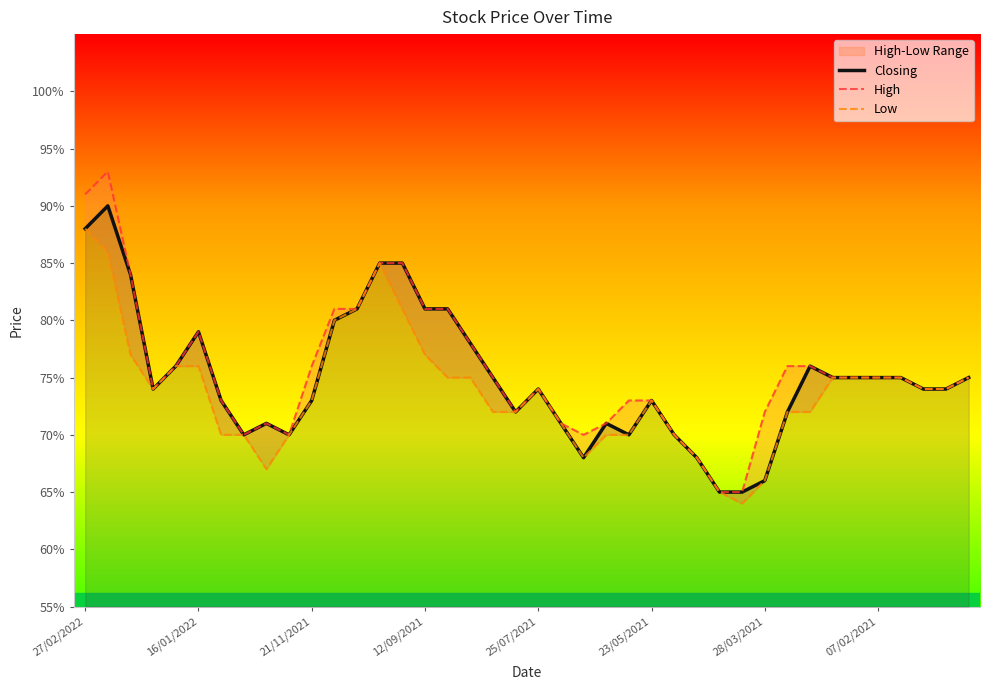

What position from the left is 17?

18